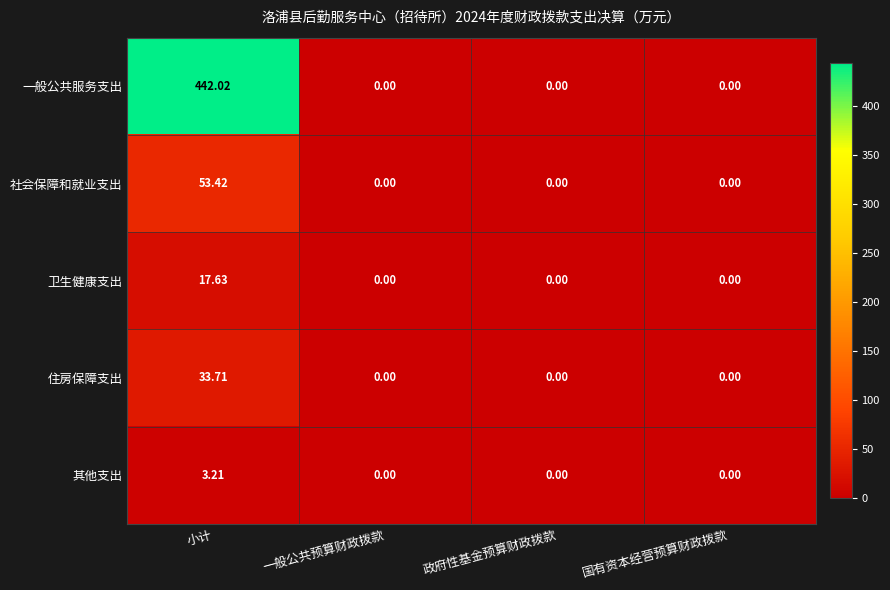

List the series in order of their peak value, highest first.

一般公共服务支出, 社会保障和就业支出, 住房保障支出, 卫生健康支出, 其他支出